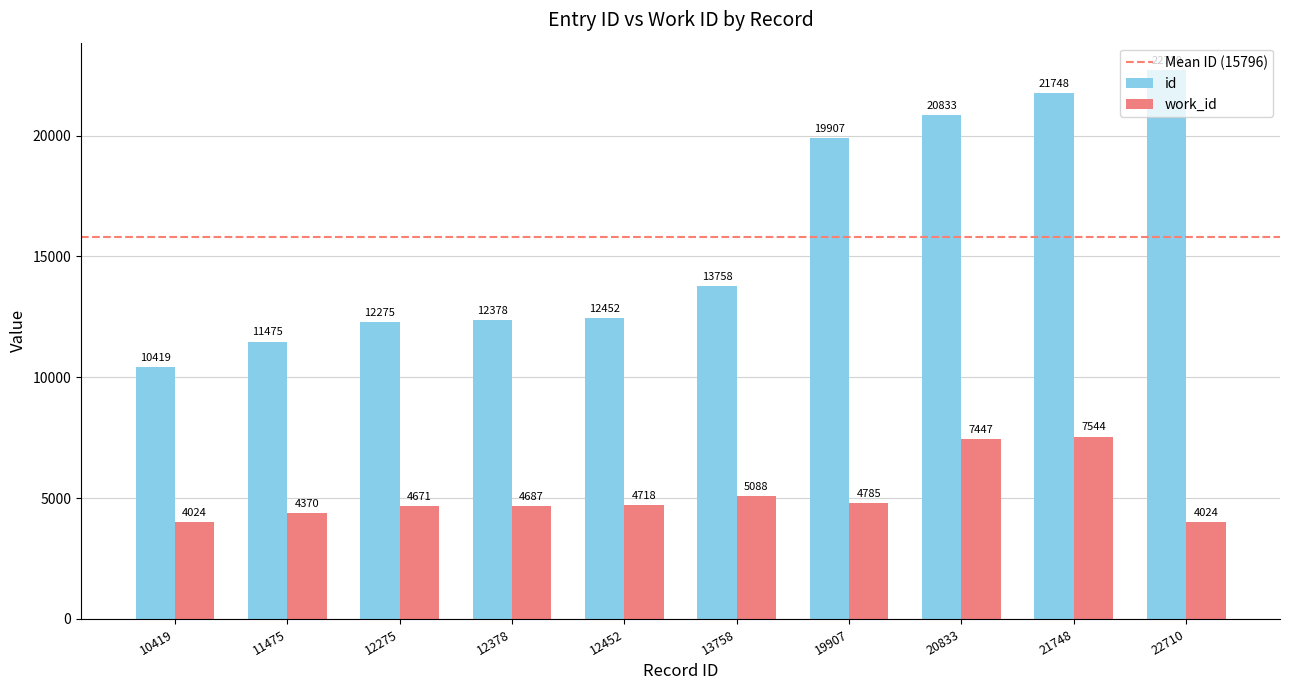

Are the bars horizontal?

No